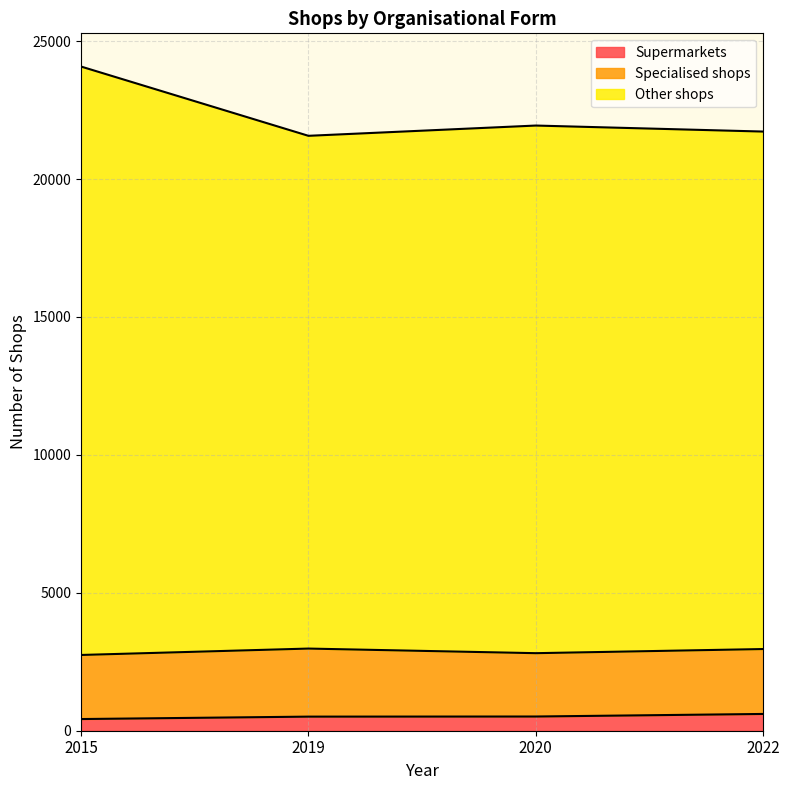

What is the value of the Other shops point at the 2nd from the left?

21566